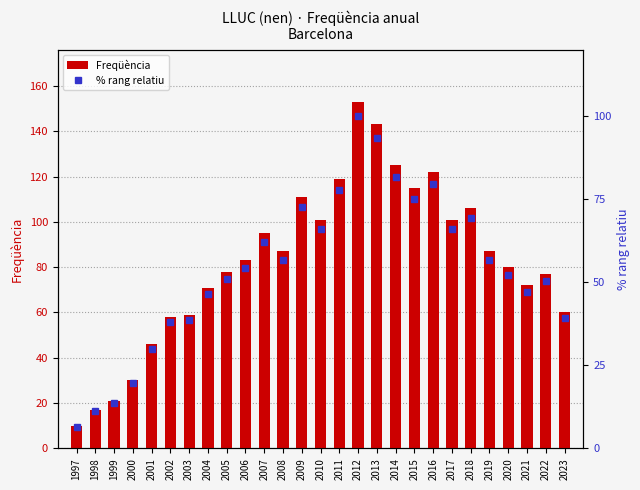

What value does the Freqüència series have at 2018?

106